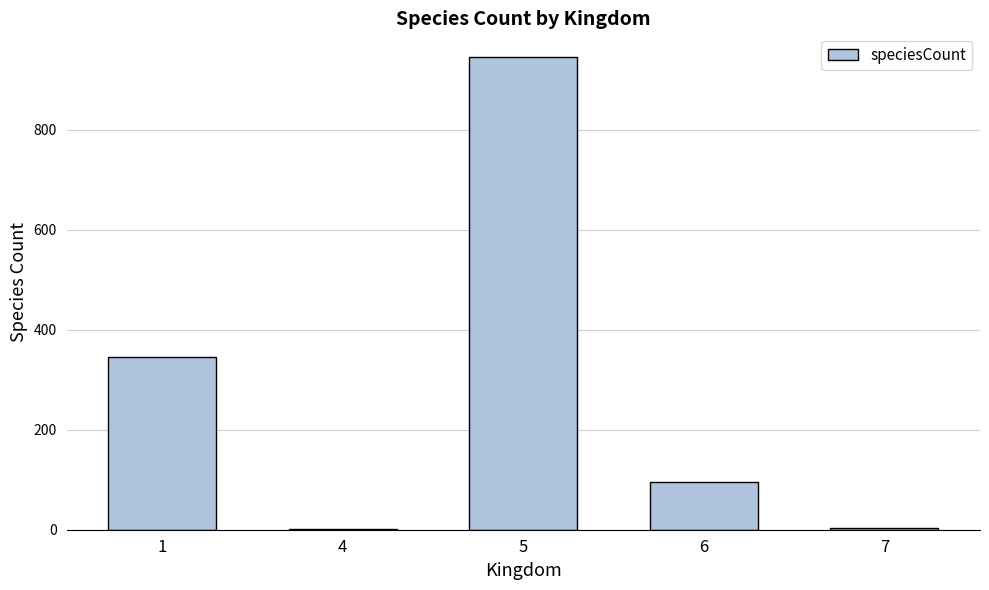

What is the sum of all values?

1392